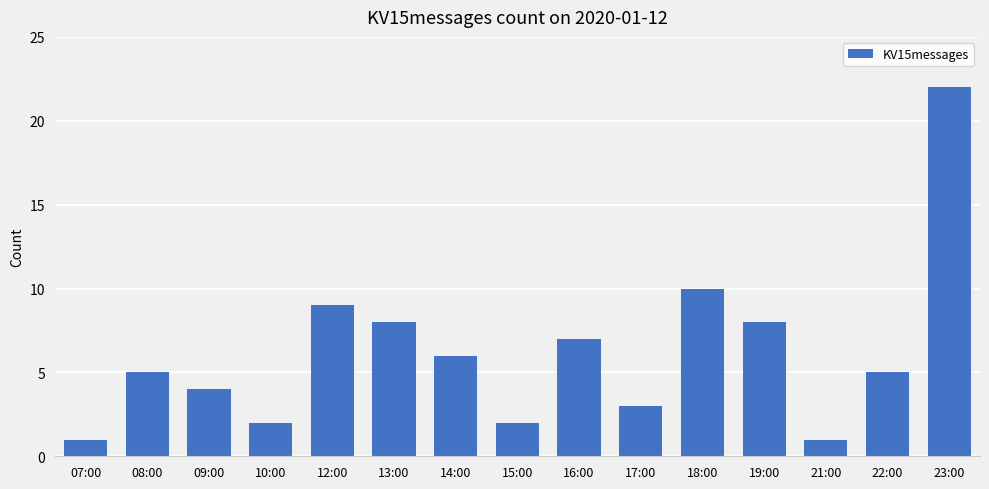

What position from the left is 12:00?

5